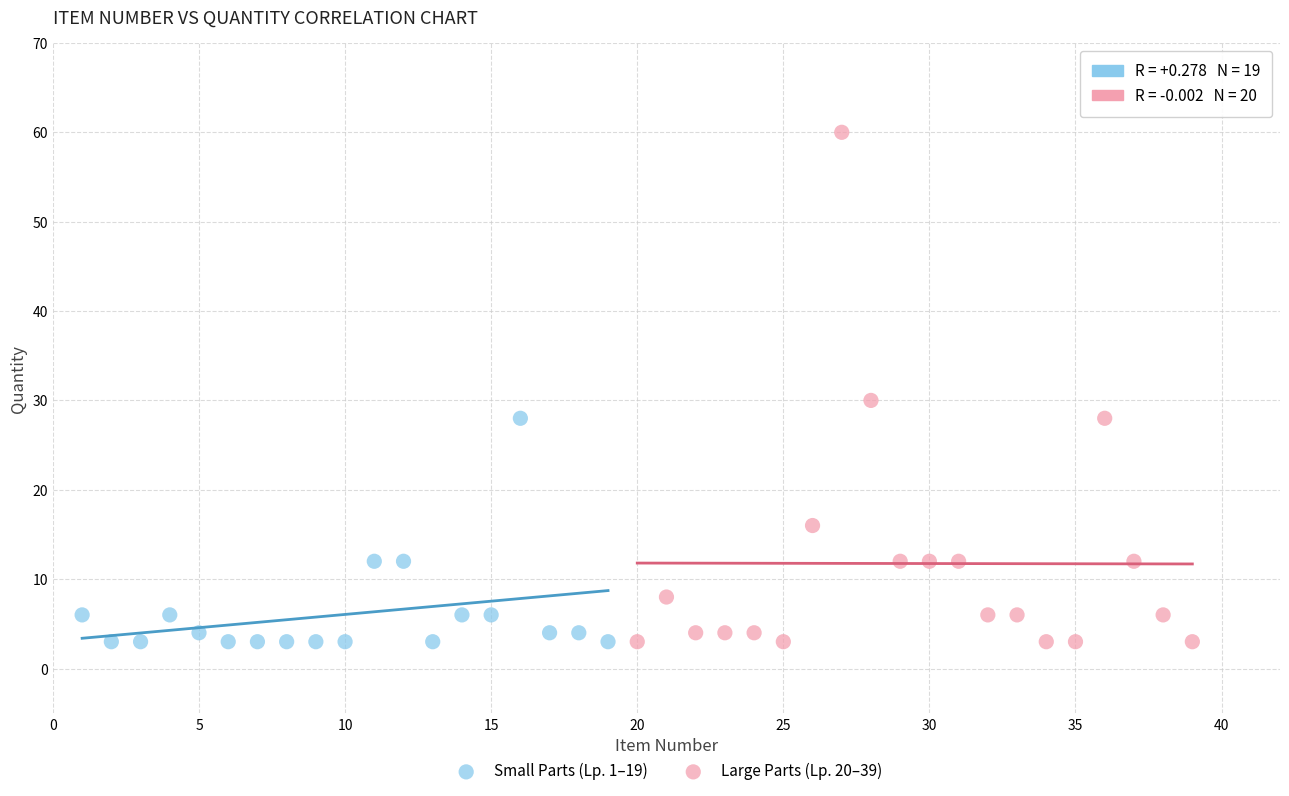

Which series has the largest Y range (max minus min)?

Large Parts (Lp. 20–39)